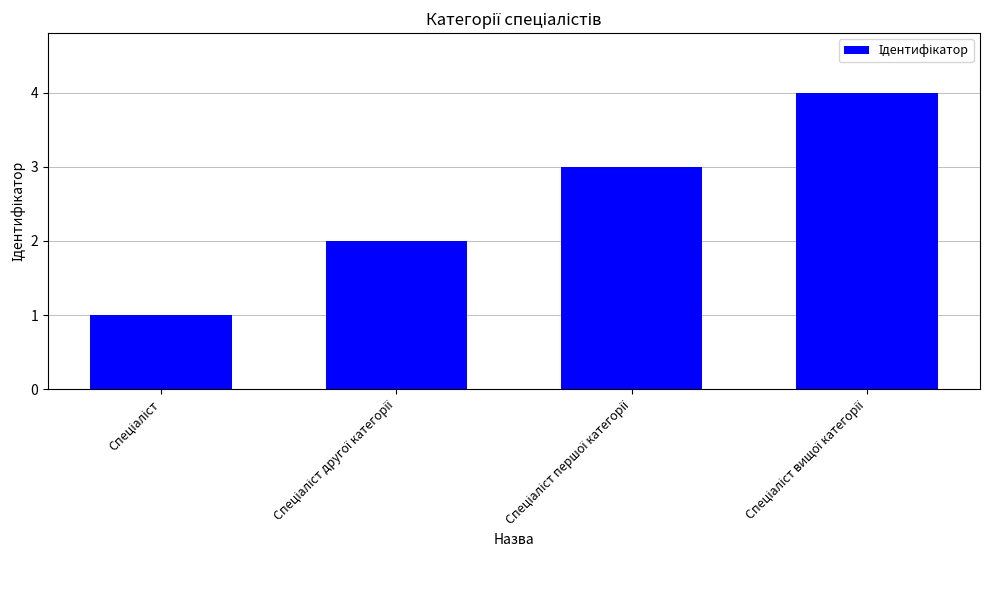

What is the maximum value shown in the chart?

4